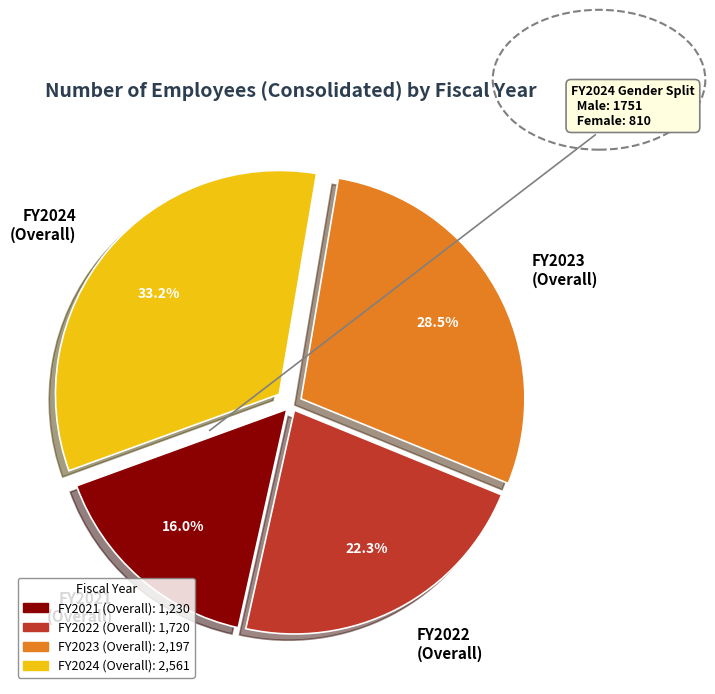

Rank the categories by value from lowest to highest.

FY2021 (Overall), FY2022 (Overall), FY2023 (Overall), FY2024 (Overall)